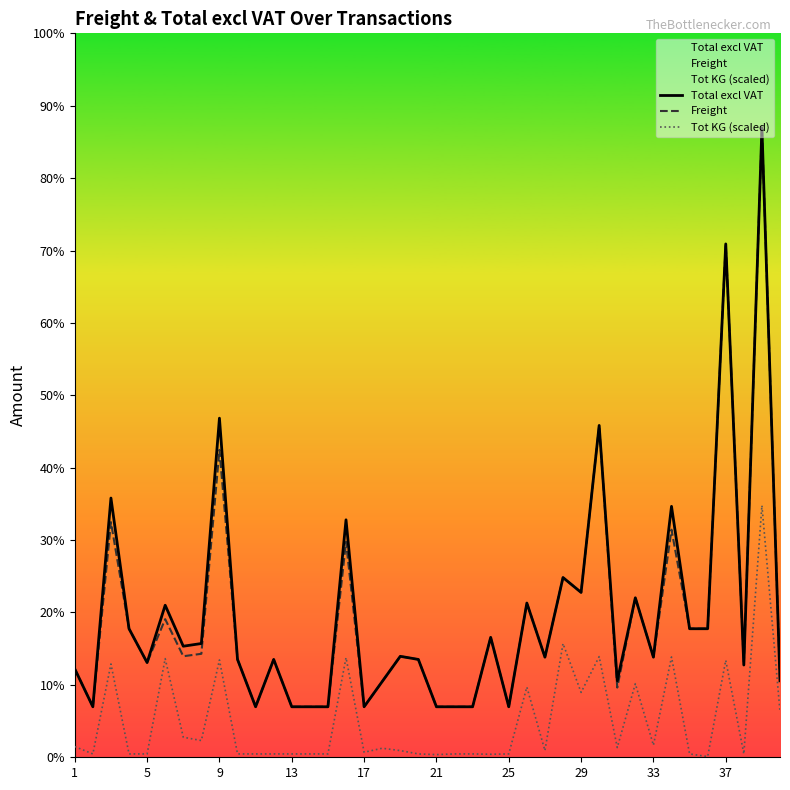

The value of Freight at 26 is 152.9. True or false?

False